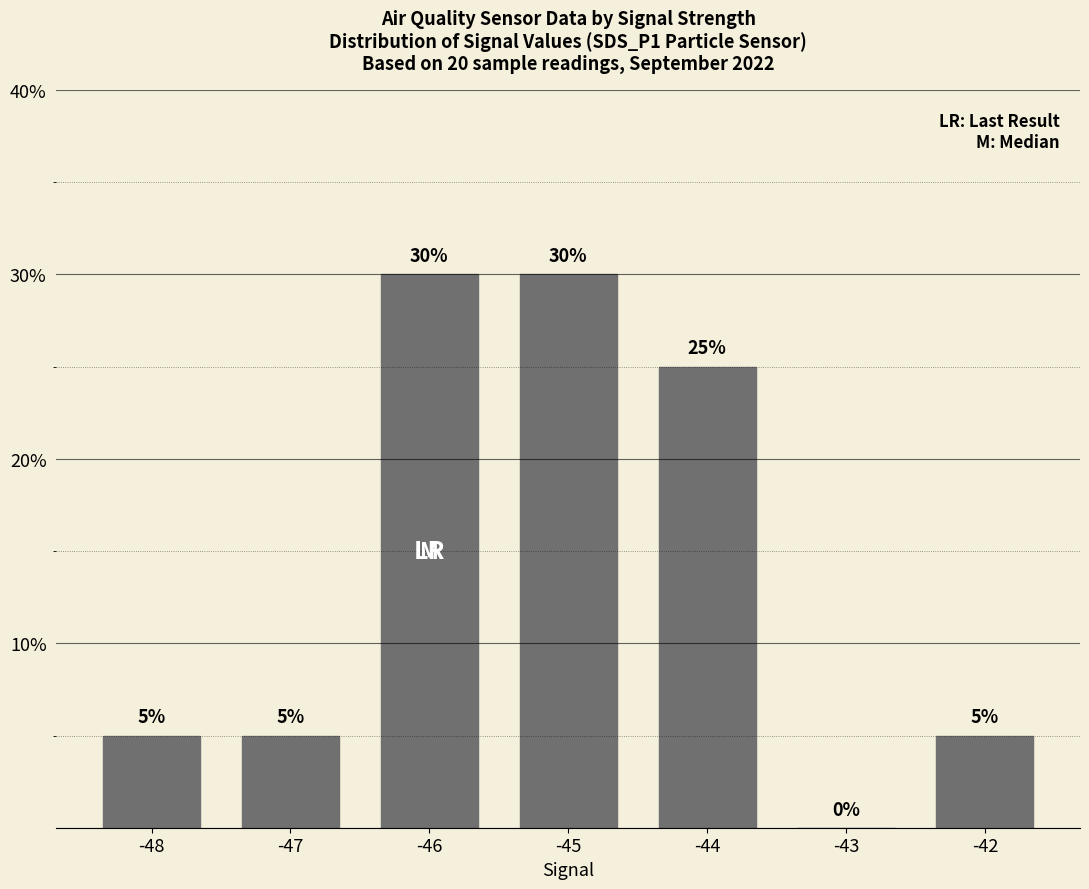

Reading left to right, list all the values displayed in this chart.

5	5	30	30	25	0	5